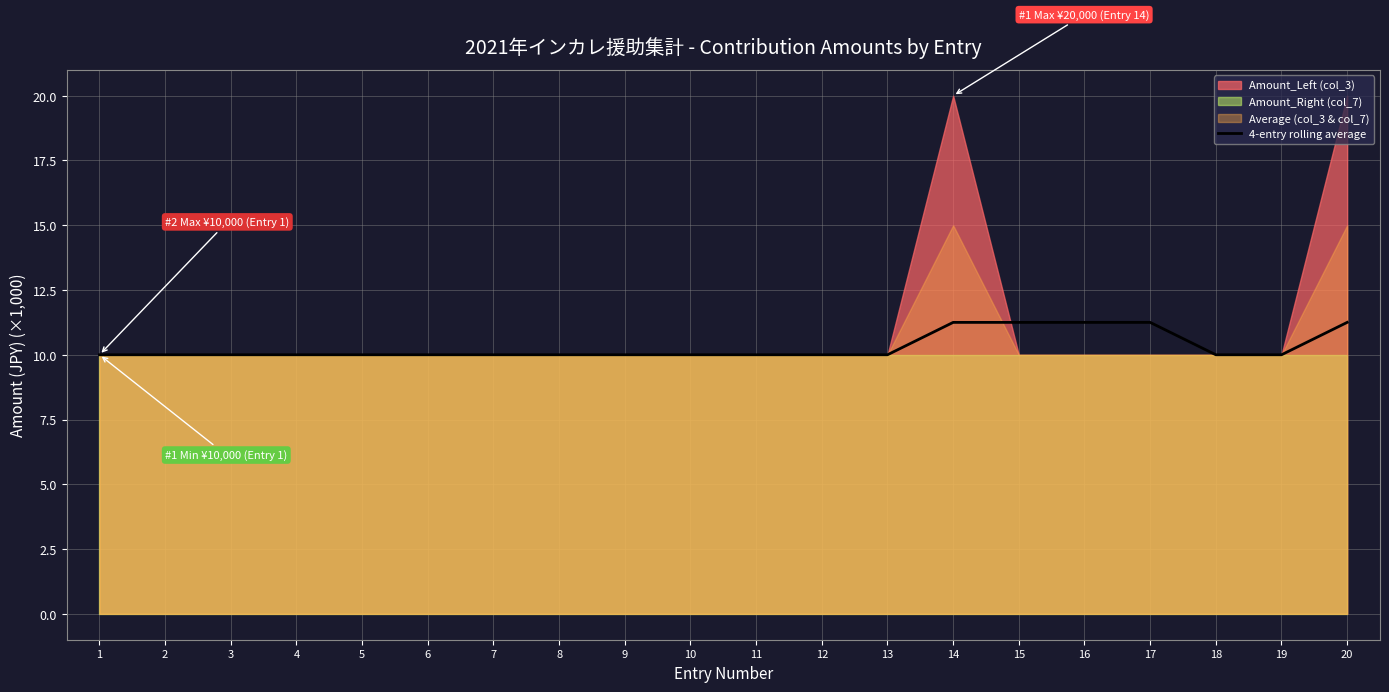

Is it true that the value at 8 is 2.6?

False